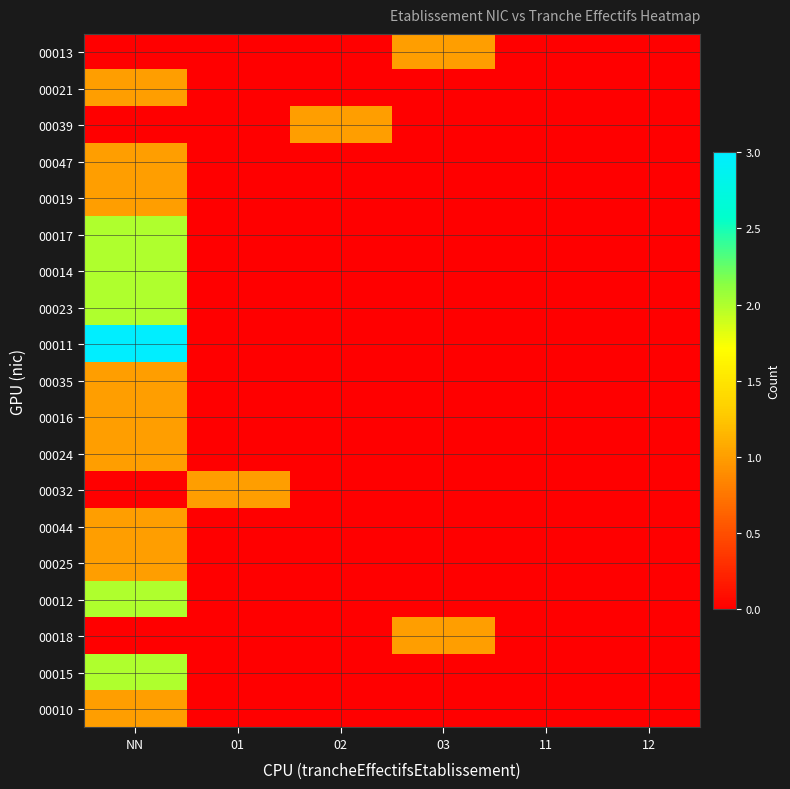

Which series has the widest spread of values?

00011